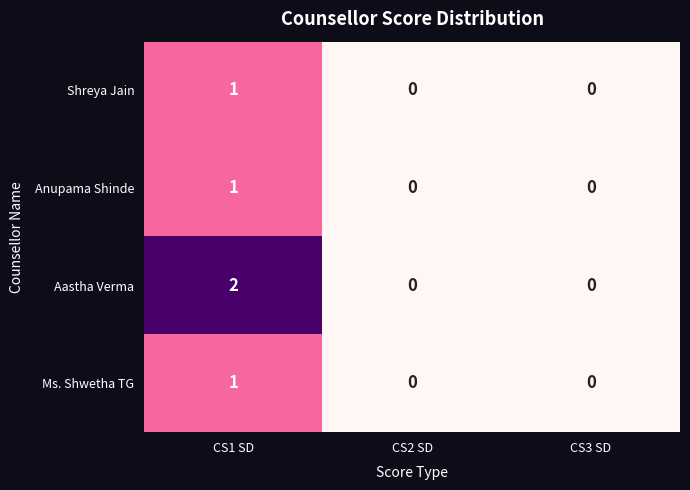

What is the total value across all series at CS1 SD?

5